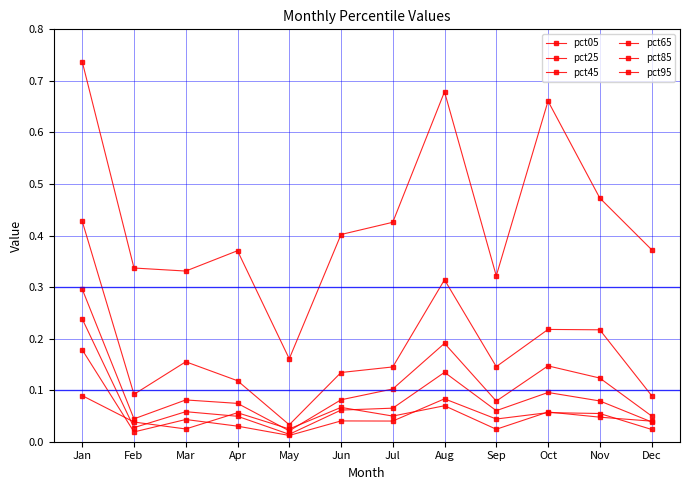

True or false: pct25 and pct95 intersect in this chart.

False